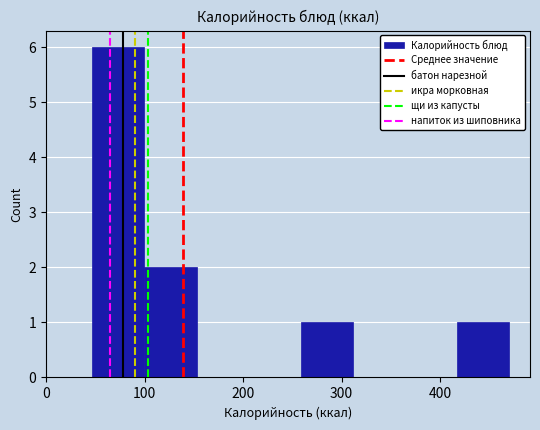

Which range on the x-axis has the tallest bar?

50 to 100